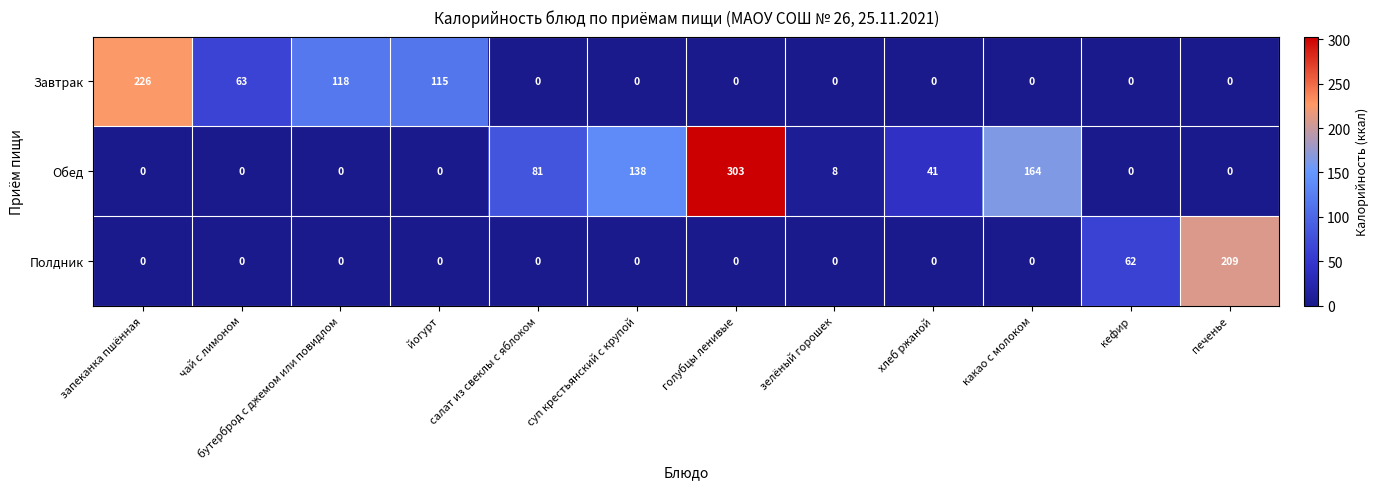

What is the sum of all Обед values?

735